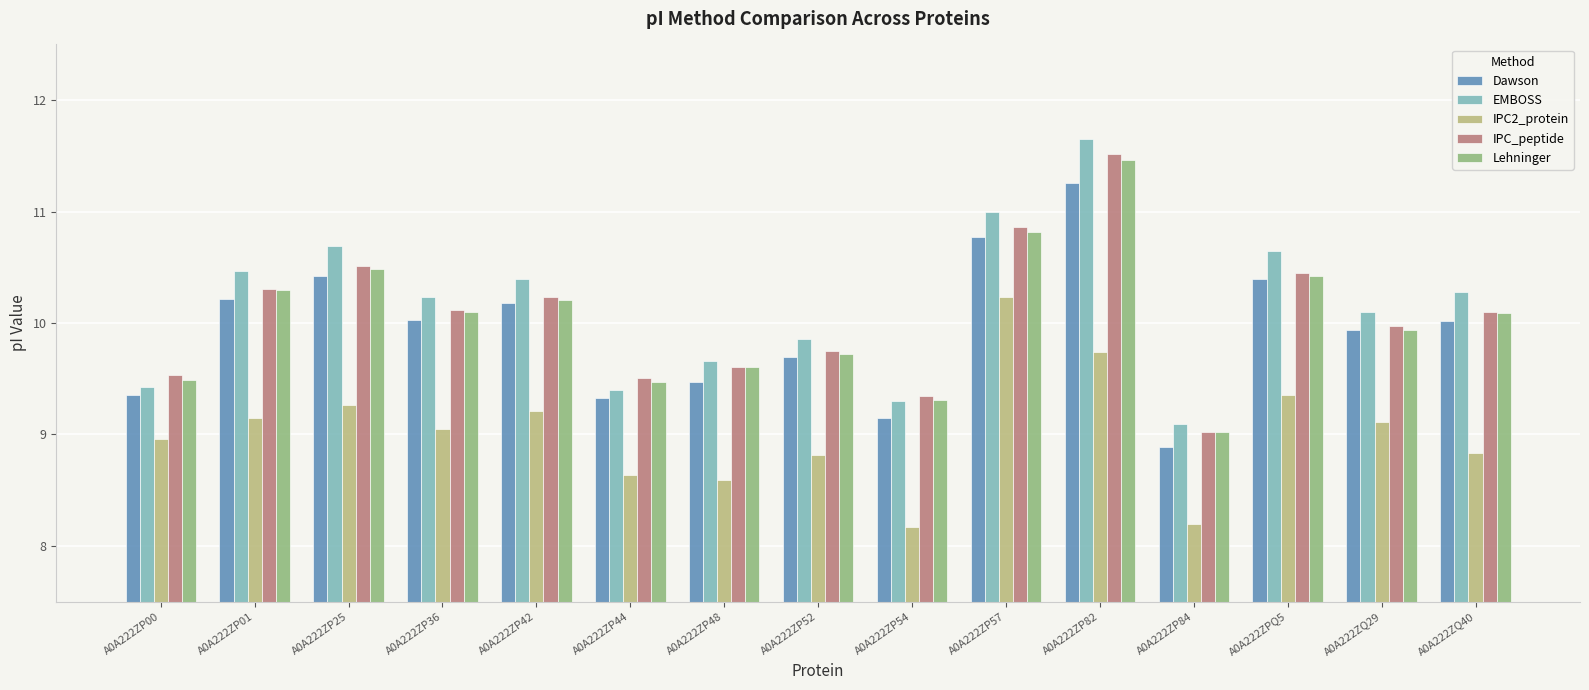

At how many categories does at least one series exceed 9?

15